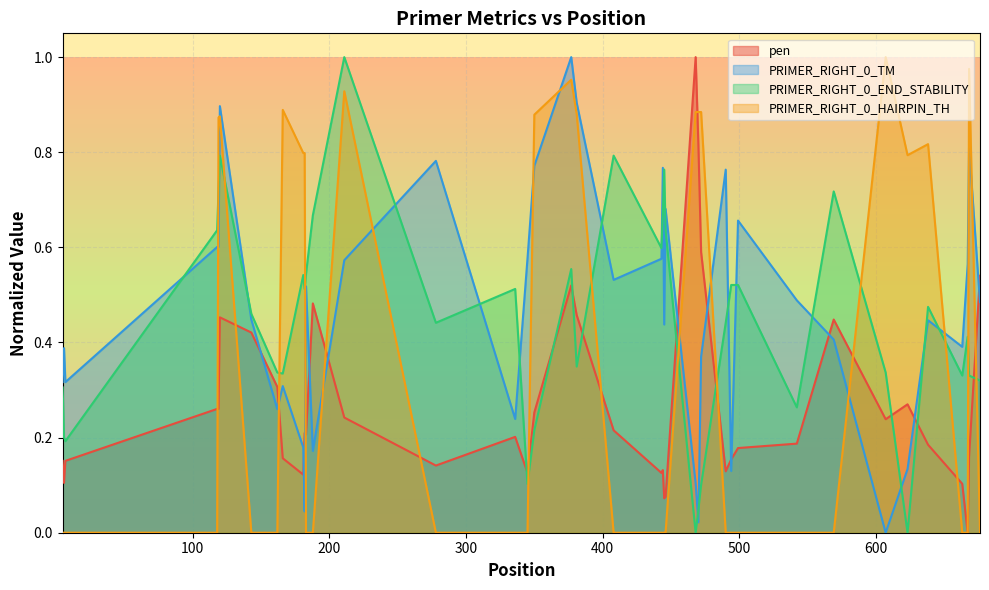

True or false: PRIMER_RIGHT_0_TM and PRIMER_RIGHT_0_END_STABILITY intersect in this chart.

True